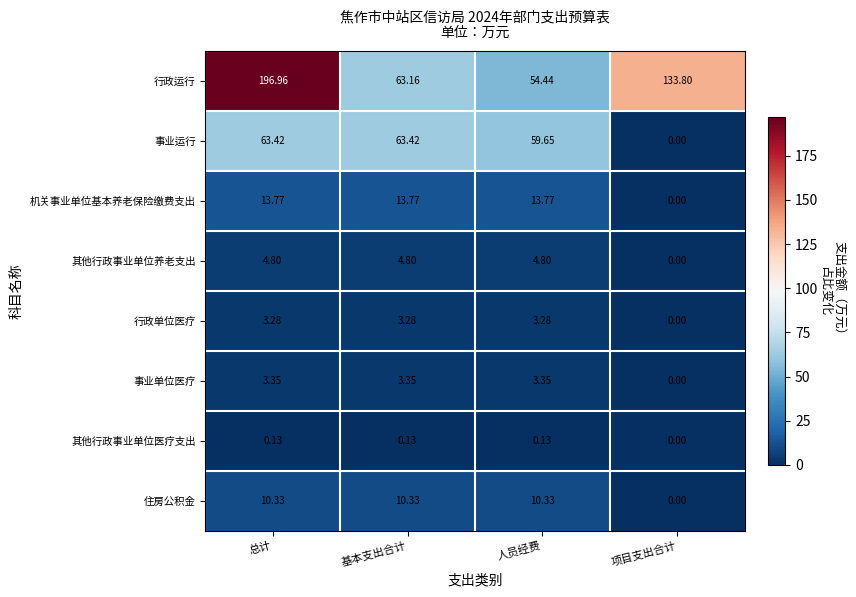

List the series in order of their peak value, highest first.

行政运行, 事业运行, 机关事业单位基本养老保险缴费支出, 住房公积金, 其他行政事业单位养老支出, 事业单位医疗, 行政单位医疗, 其他行政事业单位医疗支出